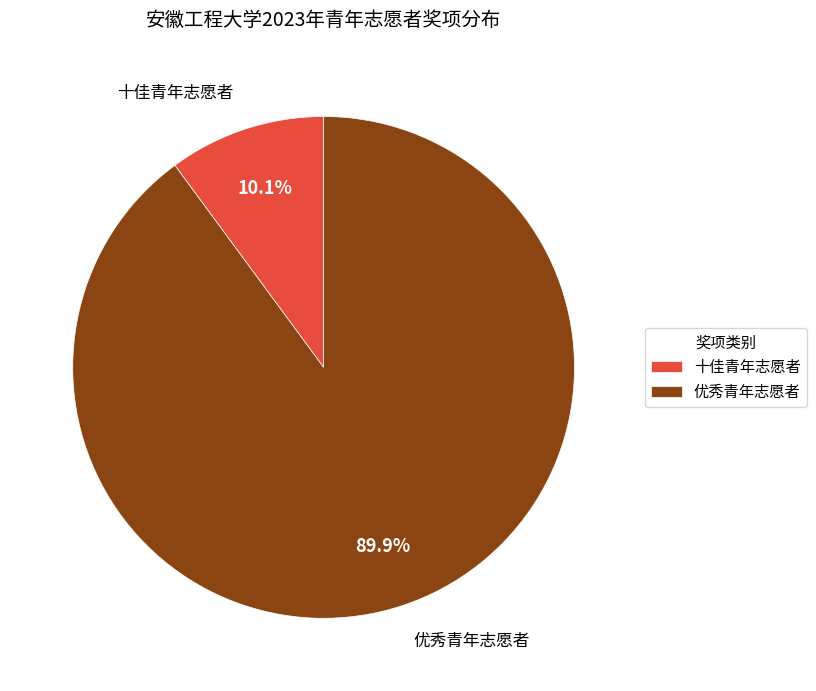

Count the number of slices in the pie.

2